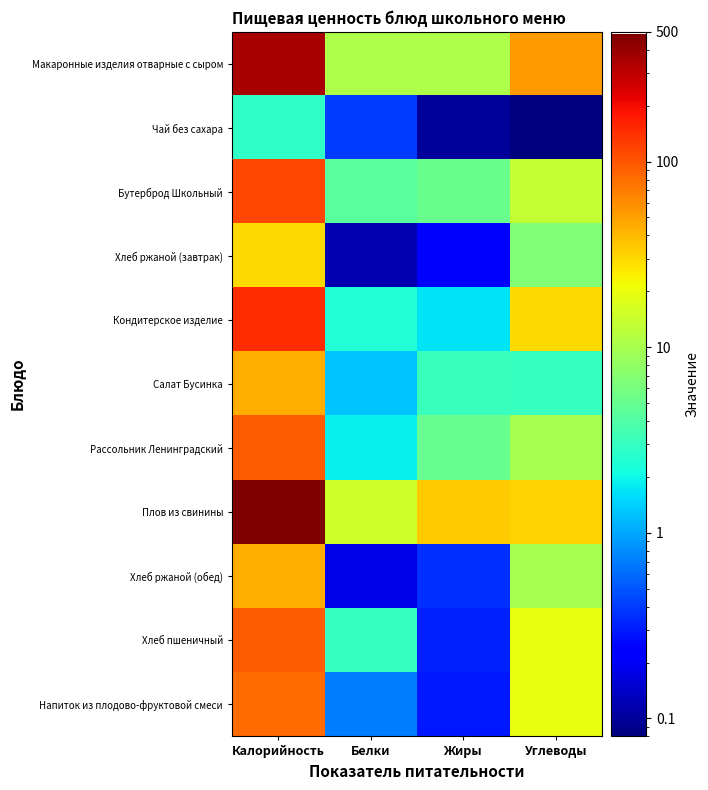

Count the number of categories in the chart.

4